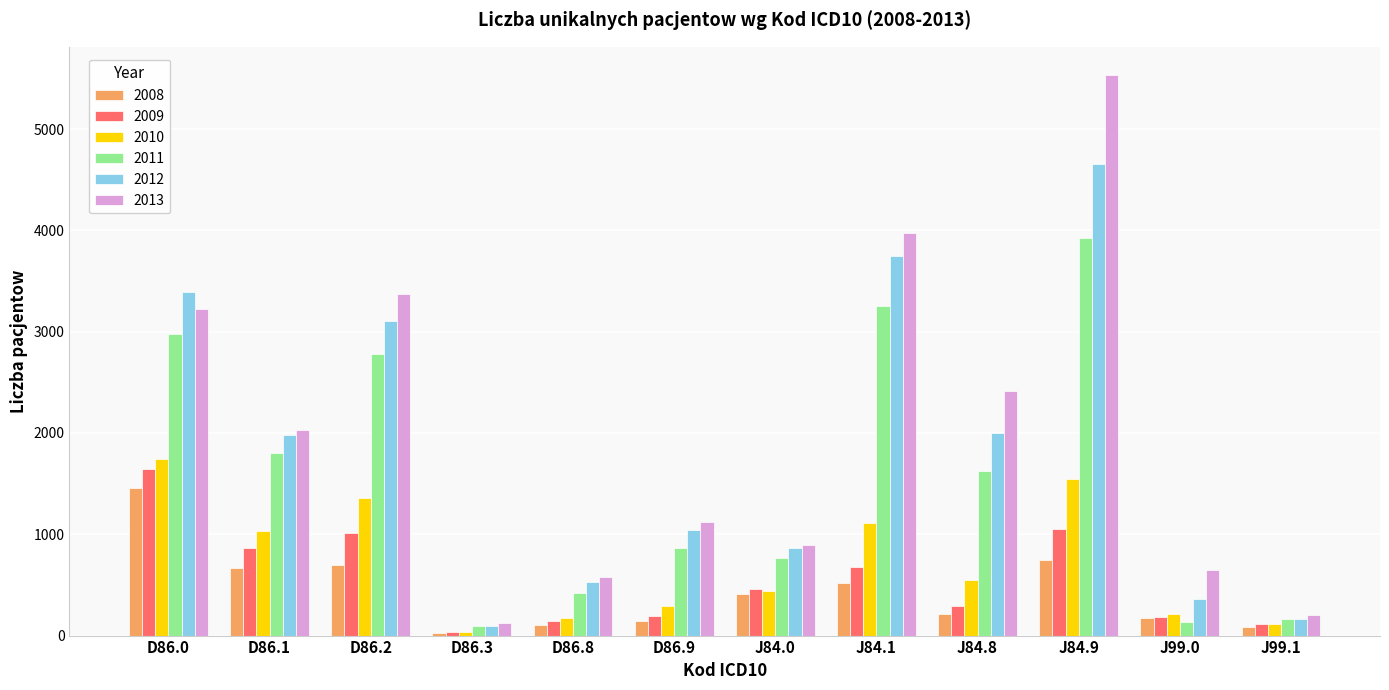

Between D86.8 and J99.1, which series saw the biggest shift?

2013